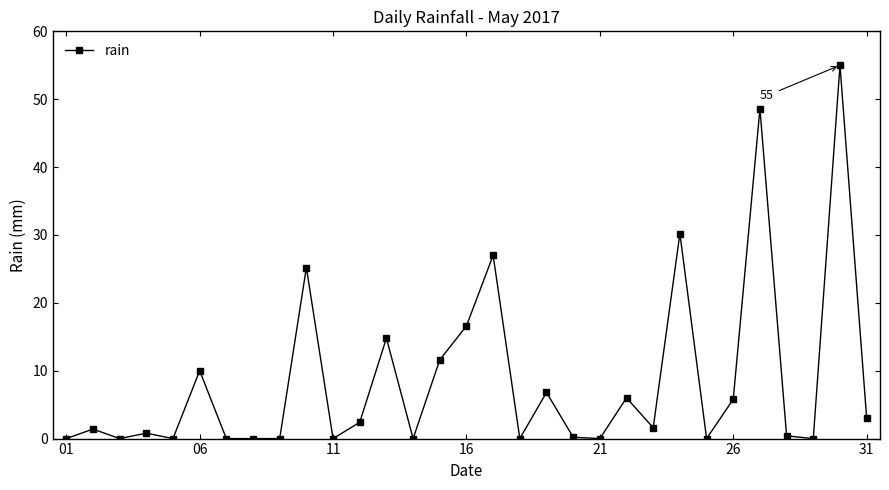

What is the maximum value shown in the chart?

55.0